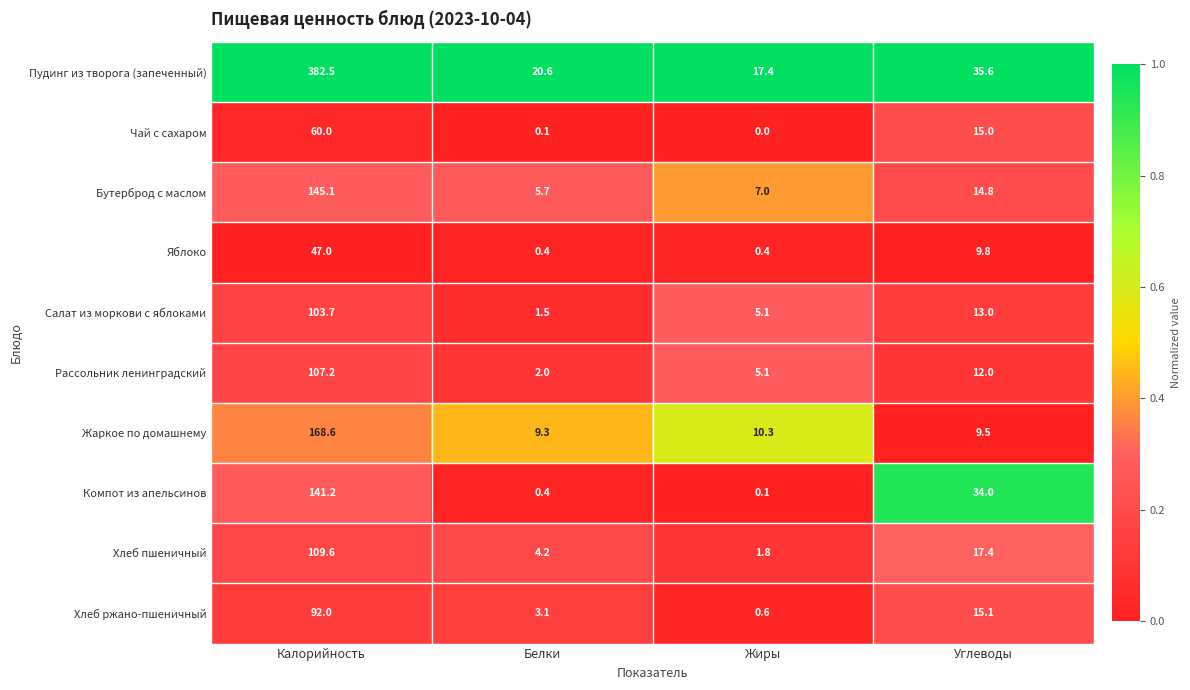

Where is Жаркое по домашнему nearest to the value 88?

Жиры